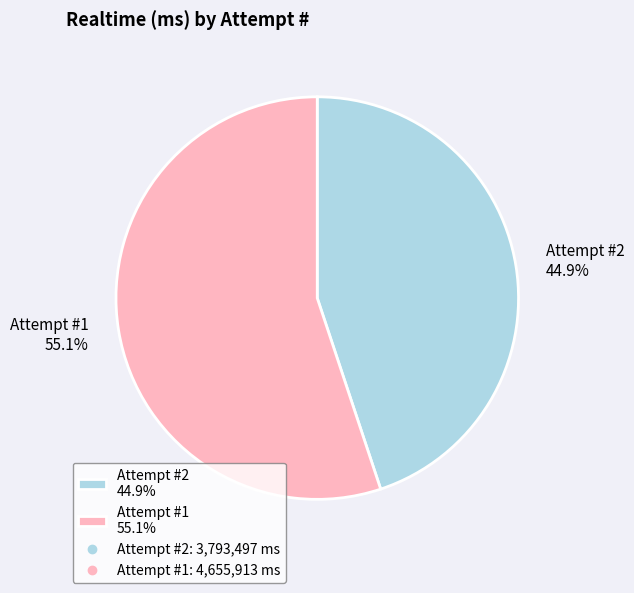

How many slices are in this pie chart?

2